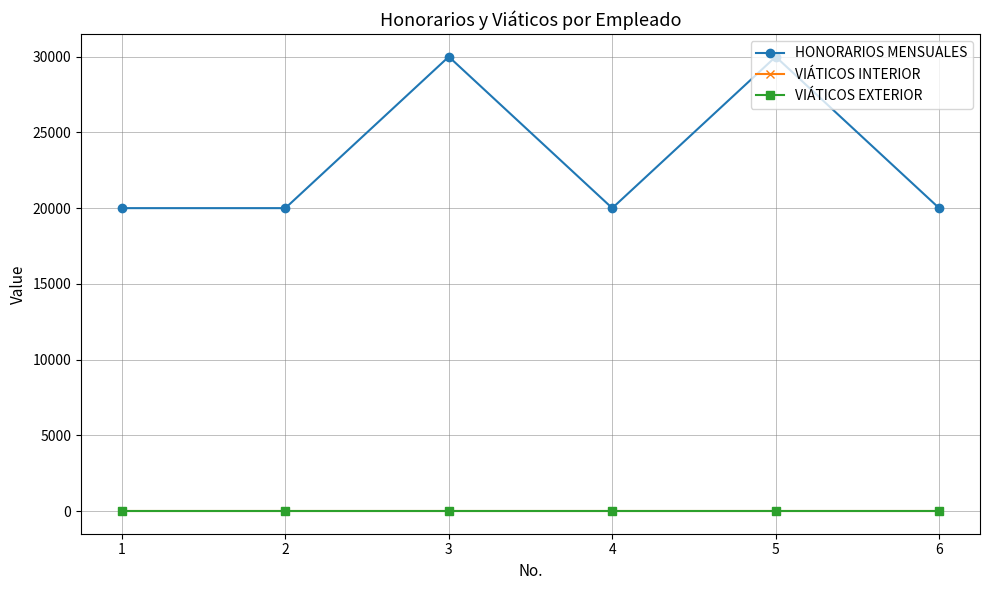

Is this an area chart (filled region under the line)?

No